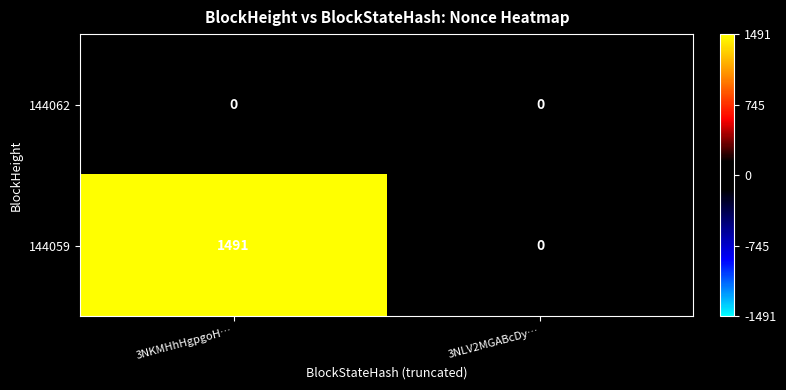

The 144059 series shows 910 at 3NLV2MGABcDy…. True or false?

False